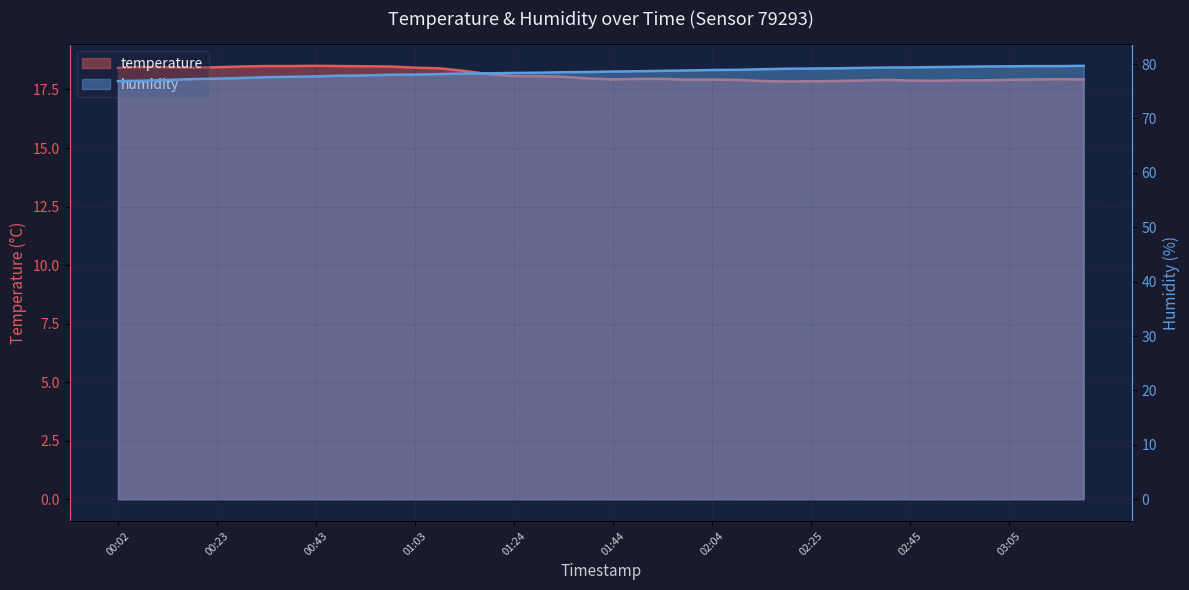

What is the value of the temperature point at the 25th from the left?

17.9